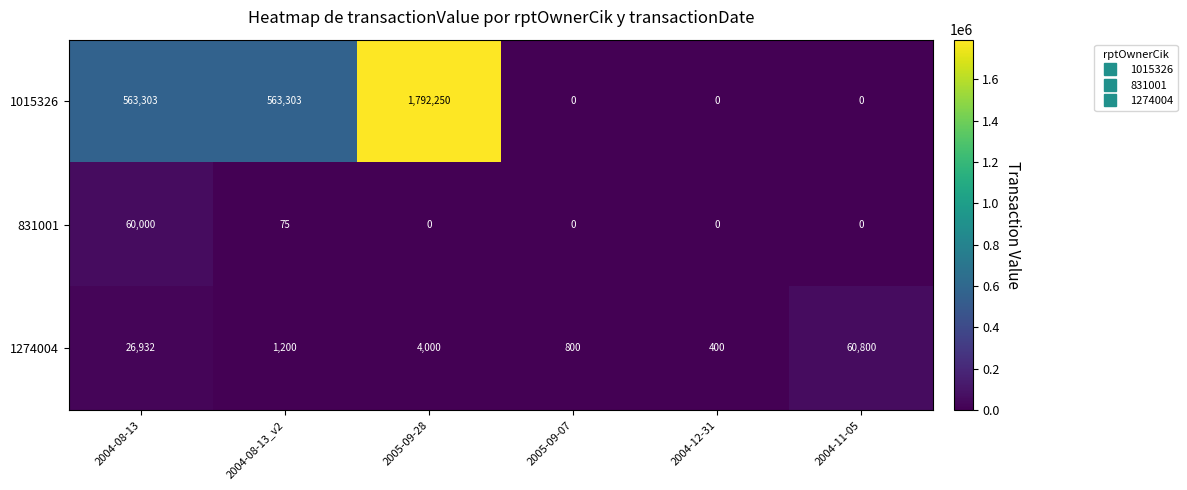

True or false: 1015326 has a value of 827381 at 2005-09-07.

False